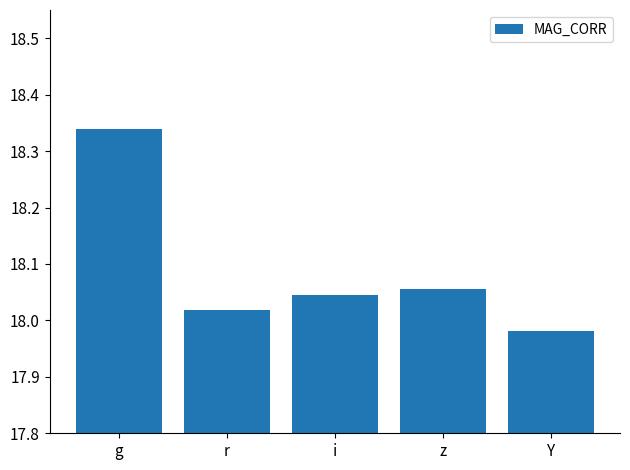

At which category does the chart reach its peak across all series?

g